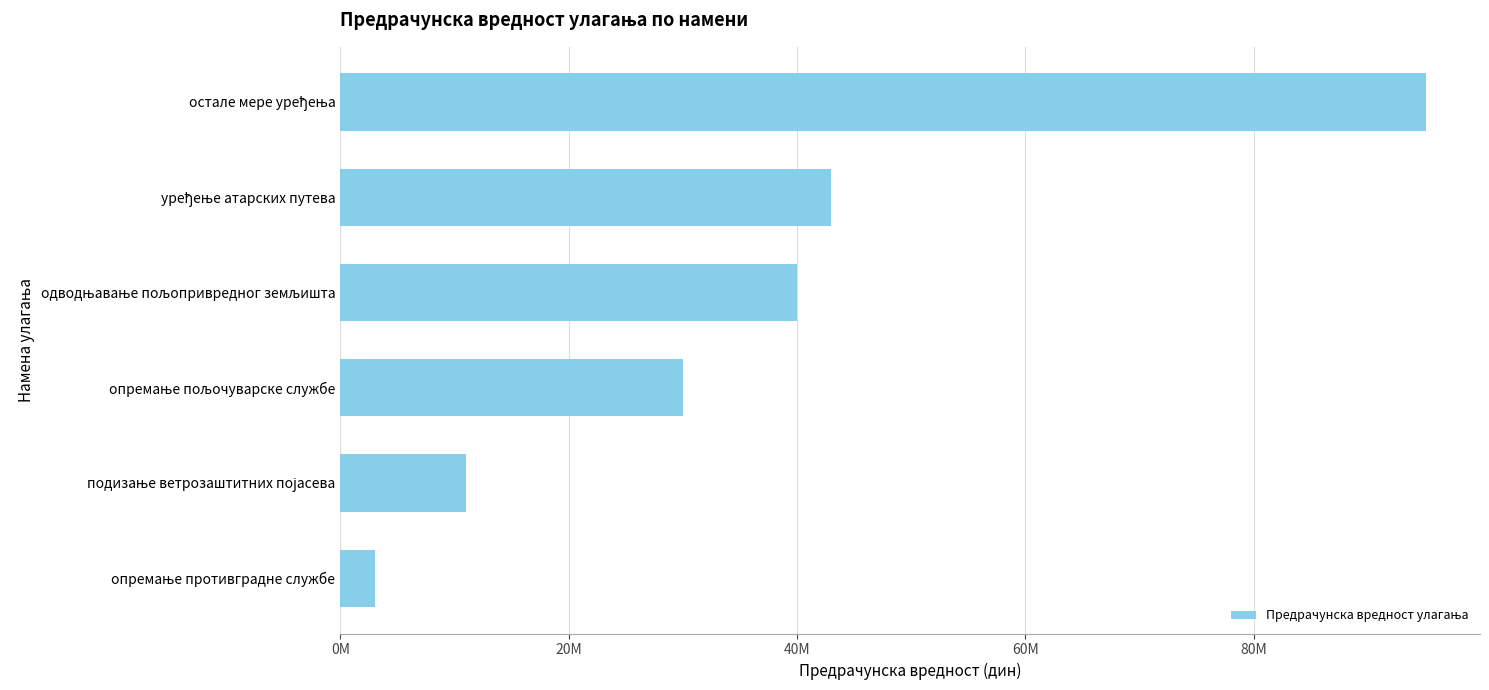

What is the smallest value displayed?

3000000